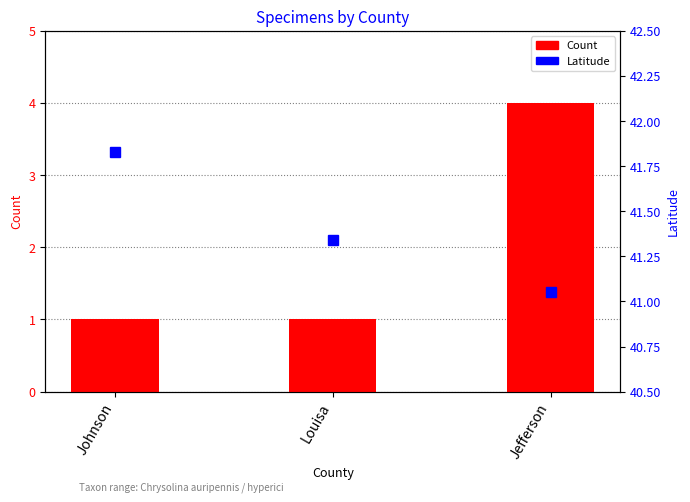

Reading left to right, extract all data points from this chart.

Count: 1.0	1.0	4.0
Latitude: 41.8	41.3	41.1